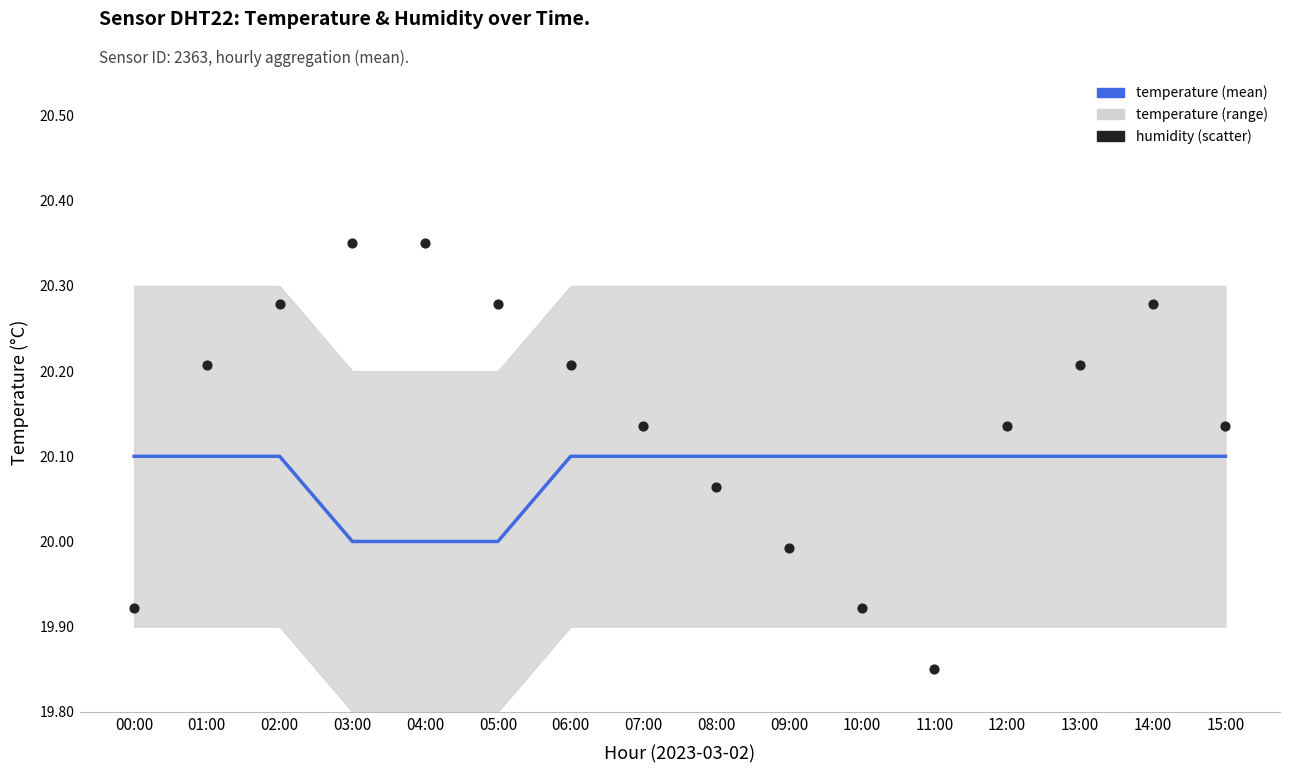

Which series has the largest Y range (max minus min)?

humidity